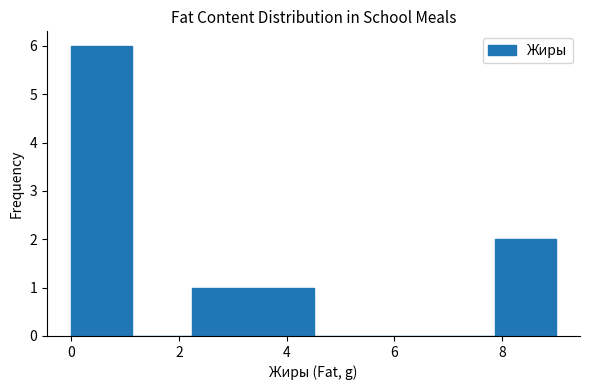

What is the height of the bar covering 2.2 to 3.4 on the x-axis? Neither the bar edges nor the heights are printed on the chart, so give them approximately, as read against the axes.

1